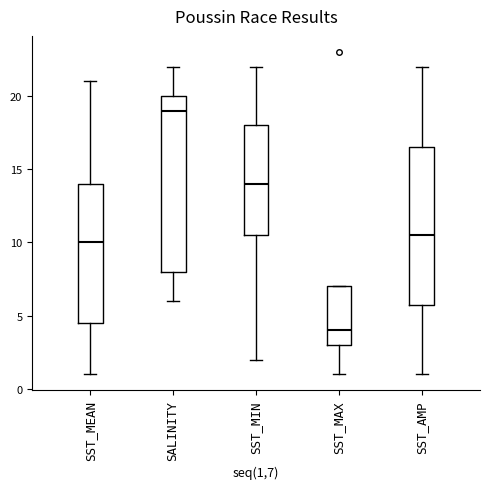

Reading left to right, read every box against the y-axis: the position of its median line, the range the box covers, and the ends of its whiskers. The values are not printed on the chart, so give them approximately, as read against the axis.

SST_MEAN: median 10.0, box 4.5 to 14.0, whiskers 1.0 to 21.0
SALINITY: median 19.0, box 8.0 to 20.0, whiskers 6.0 to 22.0
SST_MIN: median 14.0, box 10.5 to 18.0, whiskers 2.0 to 22.0
SST_MAX: median 4.0, box 3.0 to 7.0, whiskers 1.0 to 7.0
SST_AMP: median 10.5, box 6.0 to 16.5, whiskers 1.0 to 22.0